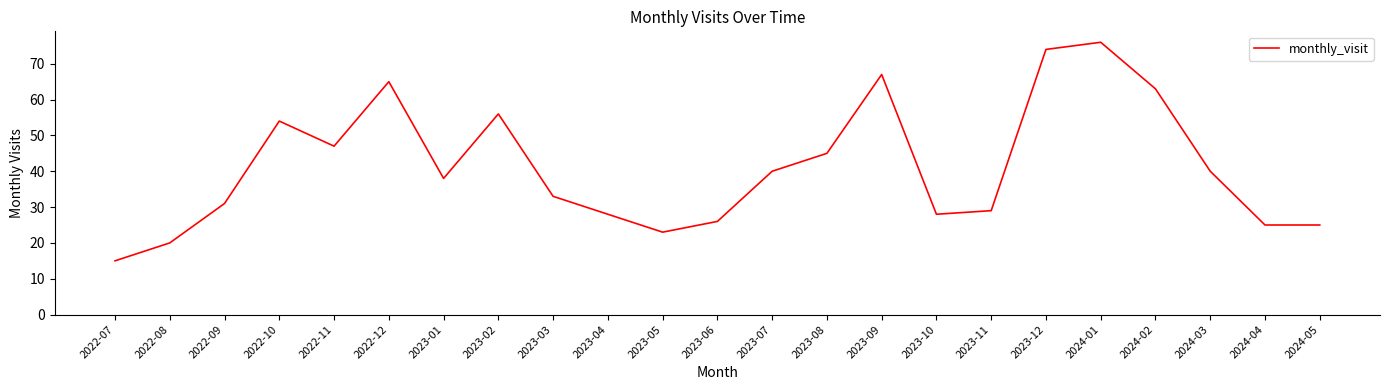

How many lines are shown in the chart?

1